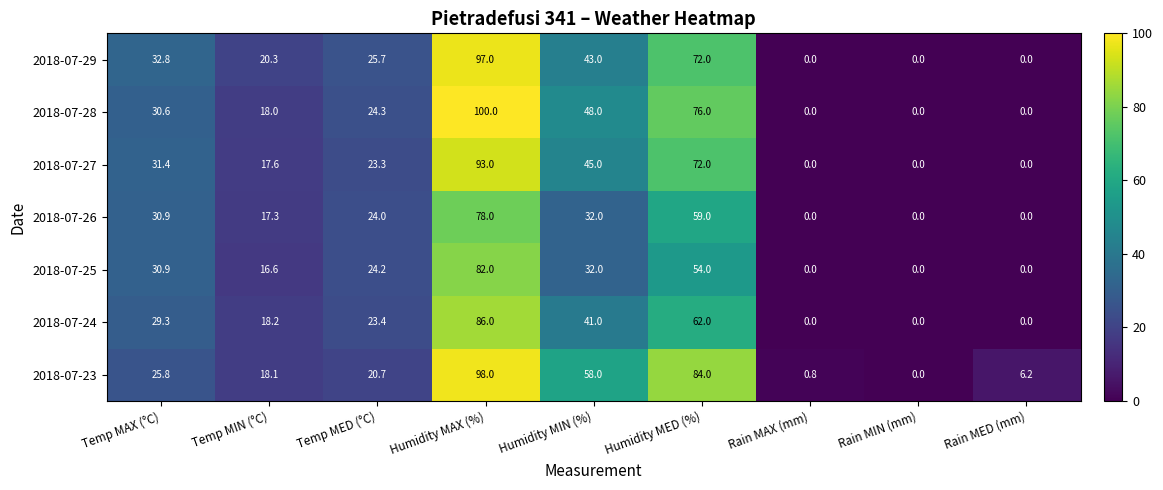

At which category is the sum across all series the highest?

Humidity MAX (%)